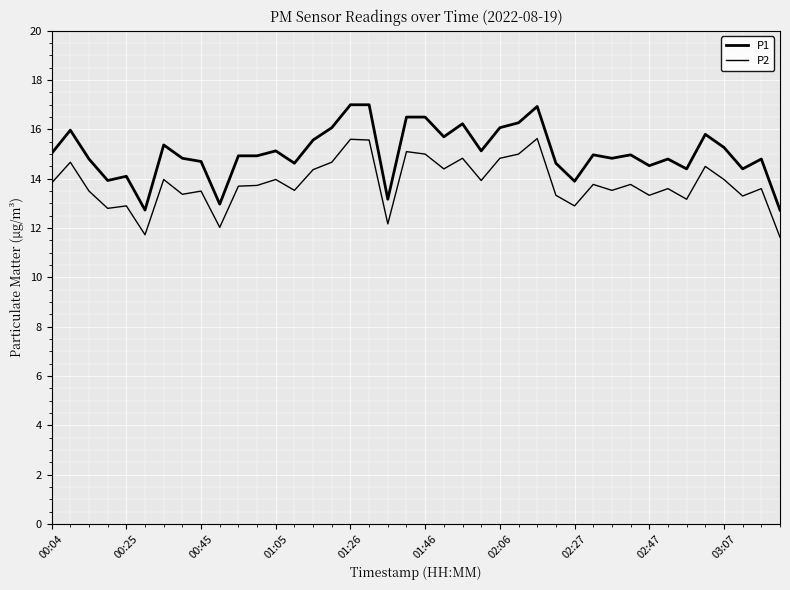

At which category is the sum across all series the highest?

01:26